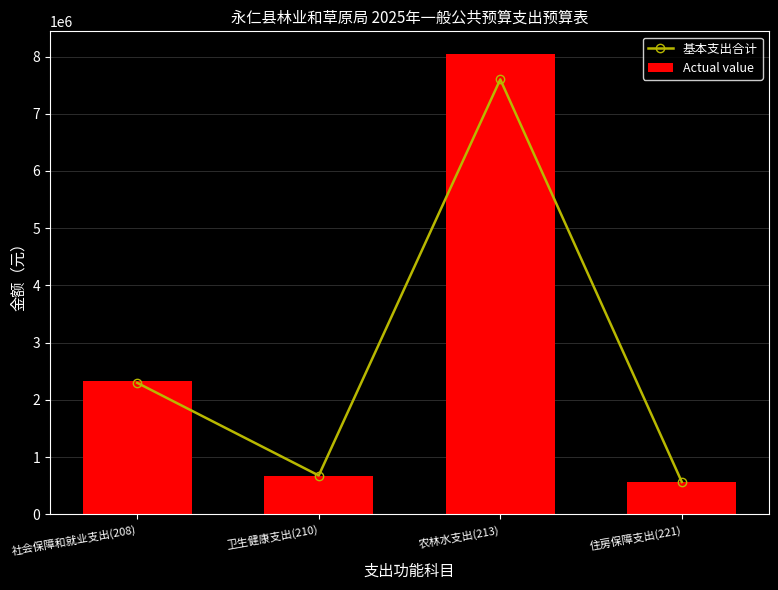

What is the highest value of the 基本支出合计 series?

7600312.2